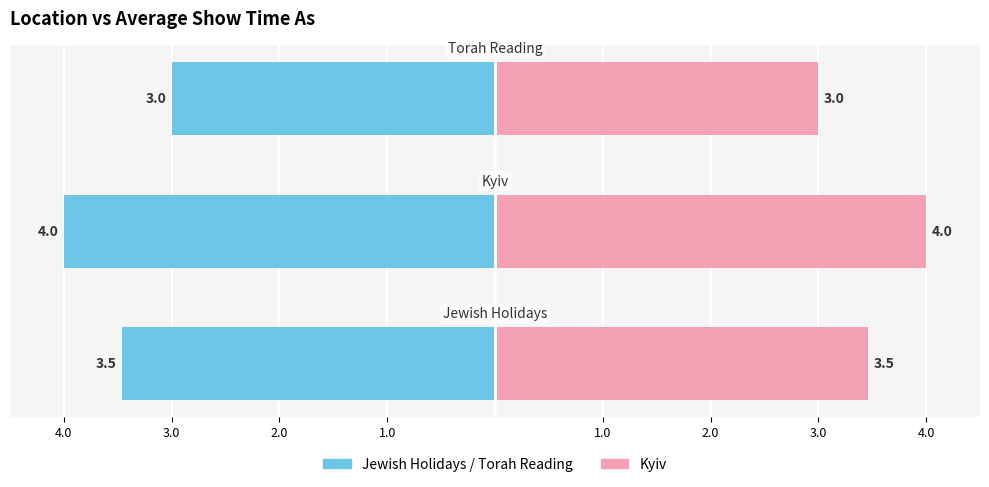

At 2.0, list the series in order from largest to smallest.

Kyiv, Jewish Holidays / Torah Reading